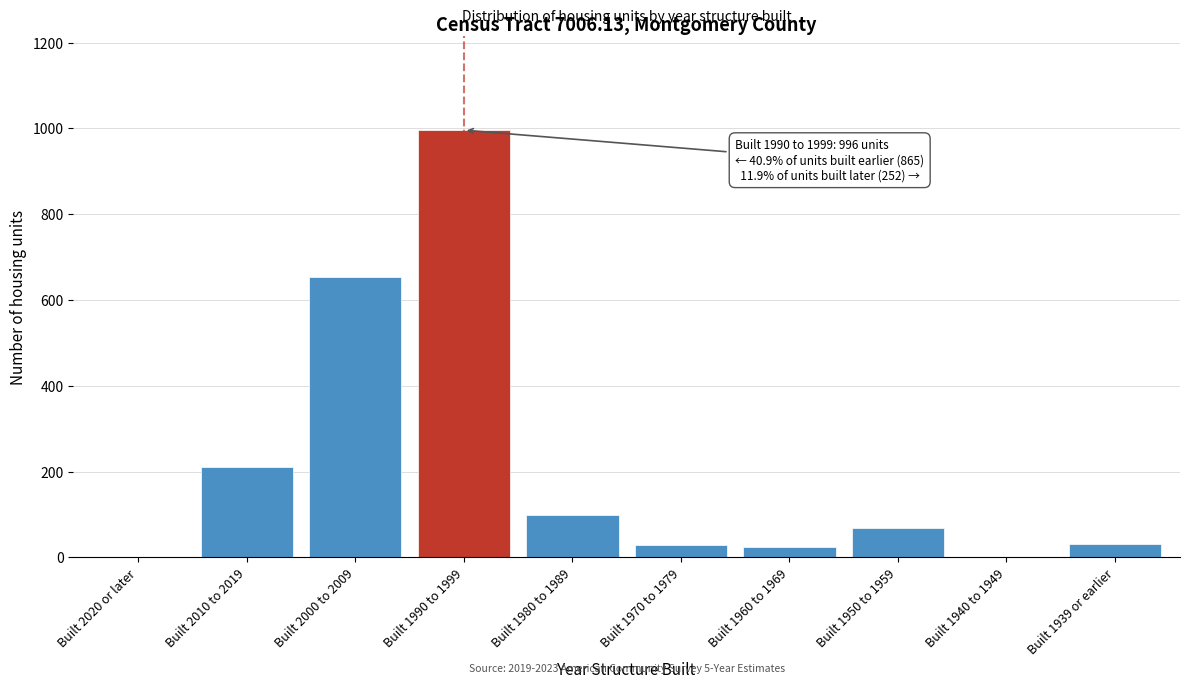

Read the value at Built 1970 to 1979.

29